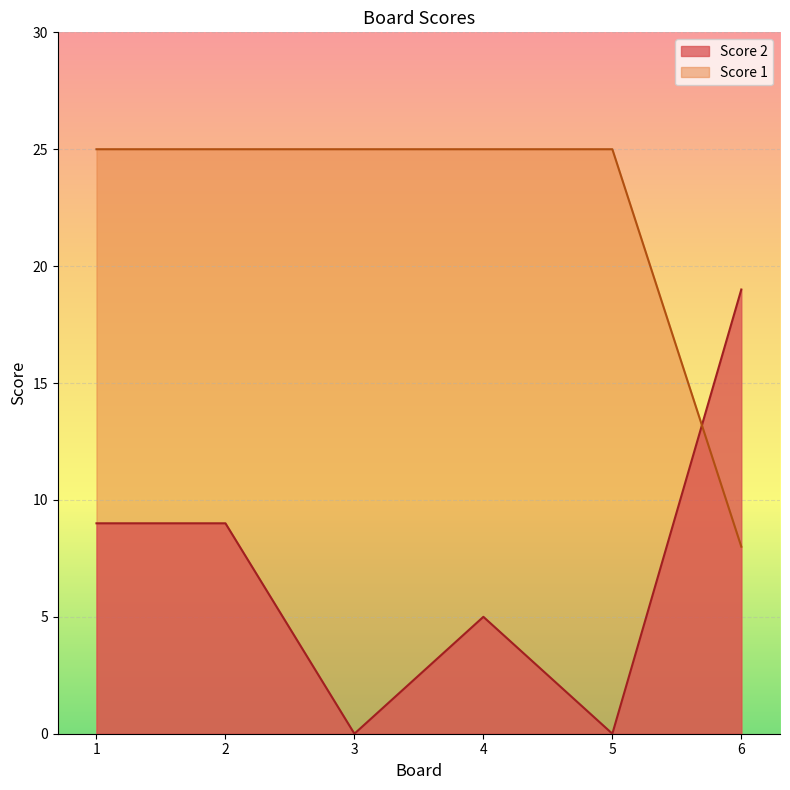

Rank the series by their average value, from highest to lowest.

Score 1, Score 2